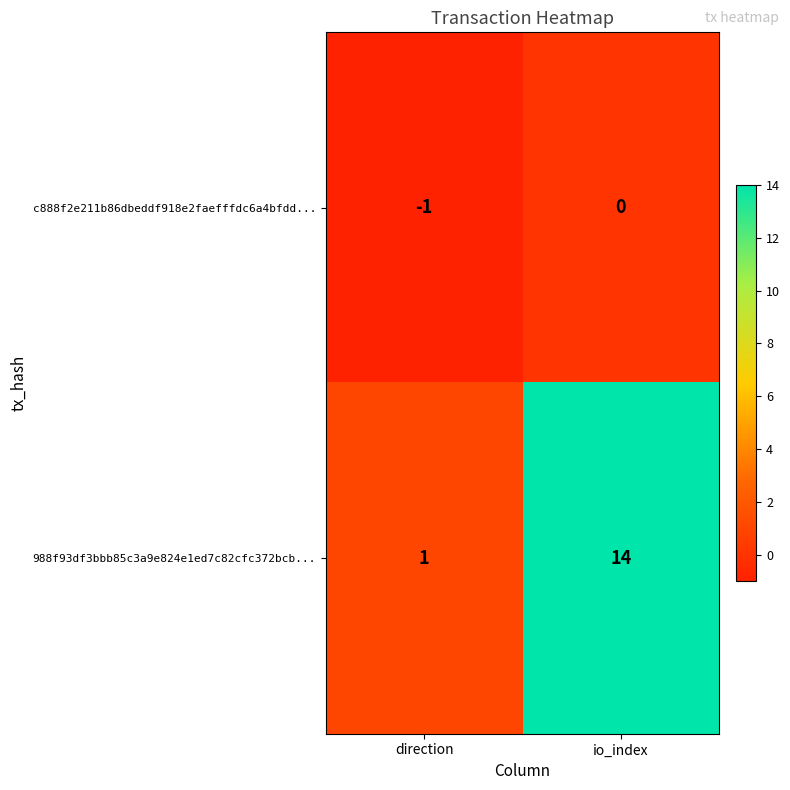

Reading left to right, list all the values displayed in this chart.

c888f2e211b86dbeddf918e2faefffdc6a4bfdd...: direction=-1	io_index=0
988f93df3bbb85c3a9e824e1ed7c82cfc372bcb...: direction=1	io_index=14